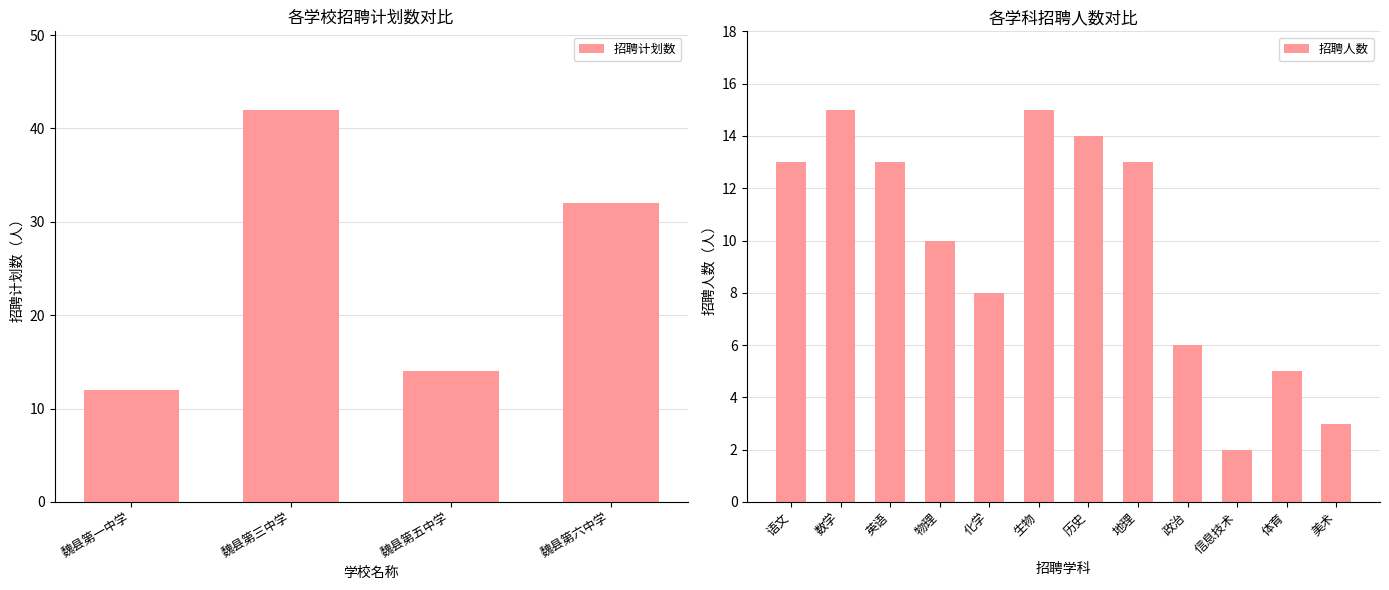

True or false: 招聘计划数 has a value of 46 at 魏县第六中学.

False